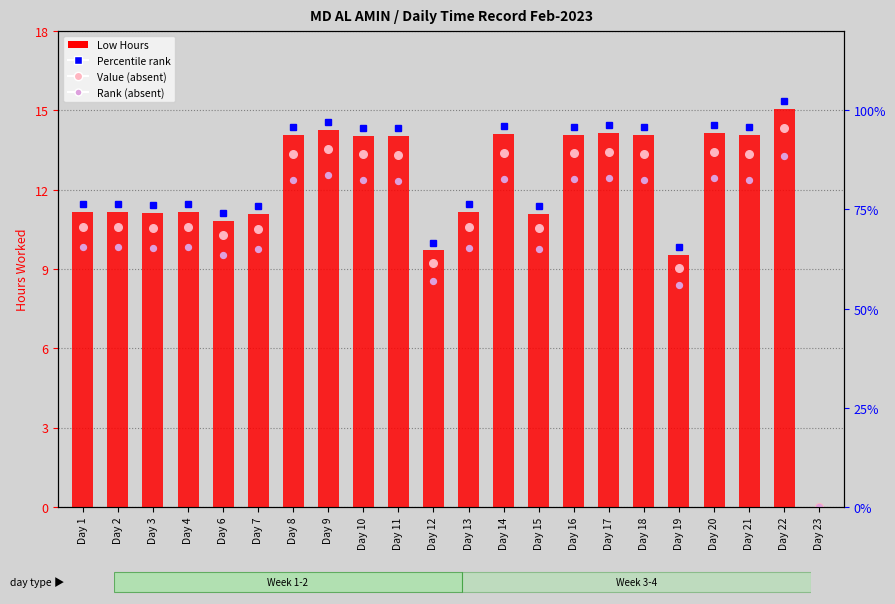

What is the change in value from Day 4 to Day 6?

-0.3